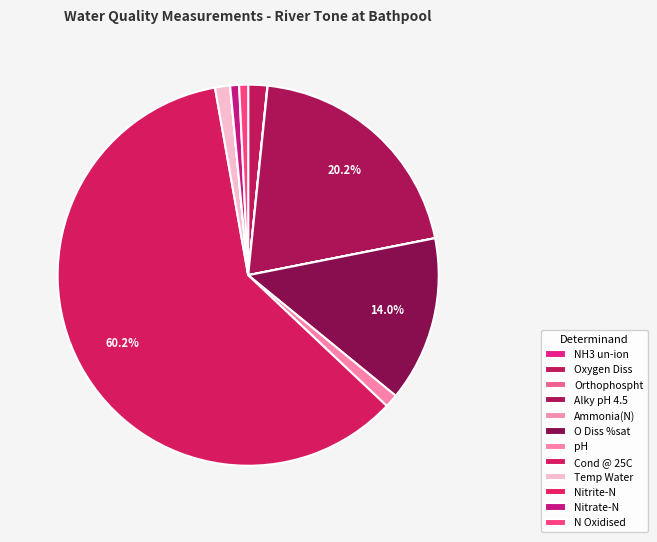

Rank the categories by value from highest to lowest.

Cond @ 25C, Alky pH 4.5, O Diss %sat, Oxygen Diss, Temp Water, pH, N Oxidised, Nitrate-N, Orthophospht, Ammonia(N), Nitrite-N, NH3 un-ion